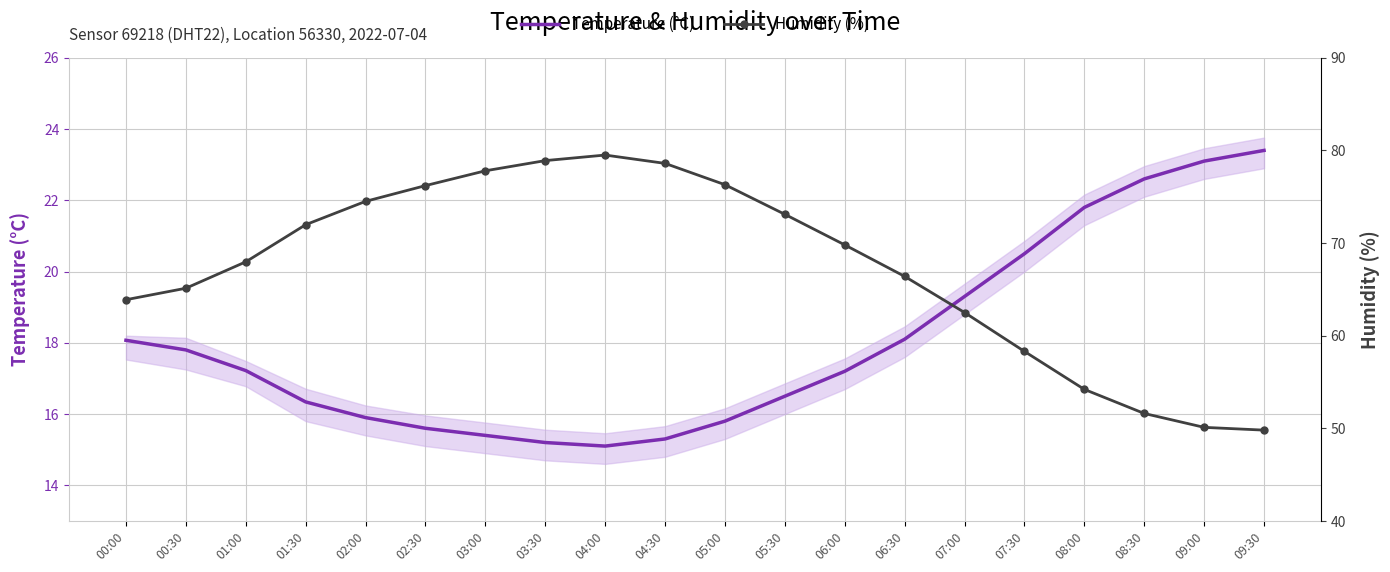

At which category is the sum across all series the highest?

04:00